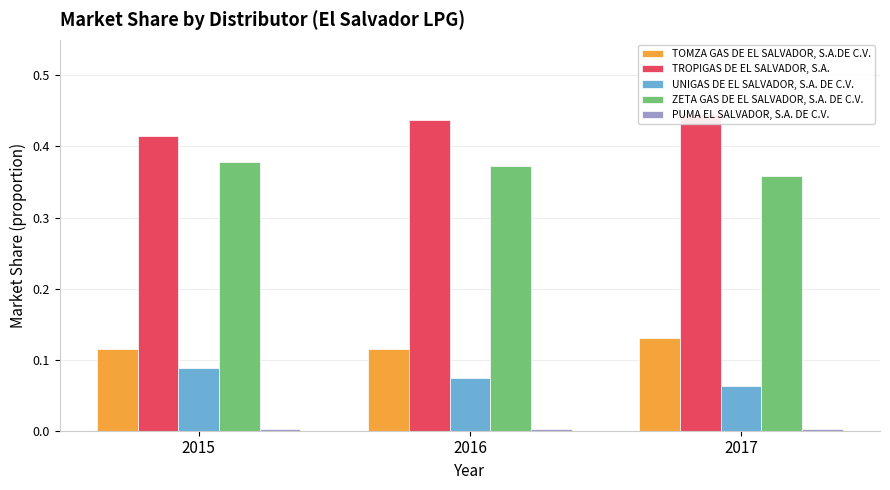

Reading left to right, list all the values displayed in this chart.

TOMZA GAS DE EL SALVADOR, S.A.DE C.V.: 0.1	0.1	0.1
TROPIGAS DE EL SALVADOR, S.A.: 0.4	0.4	0.4
UNIGAS DE EL SALVADOR, S.A. DE C.V.: 0.1	0.1	0.1
ZETA GAS DE EL SALVADOR, S.A. DE C.V.: 0.4	0.4	0.4
PUMA EL SALVADOR, S.A. DE C.V.: 0.0	0.0	0.0